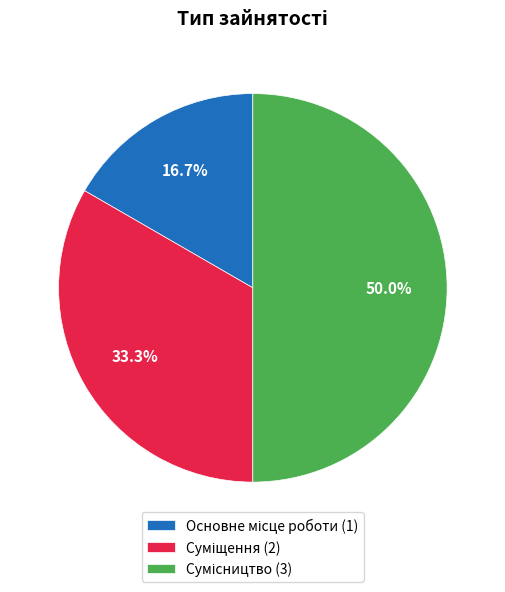

Is it true that Сумісництво is 56% of the pie?

False